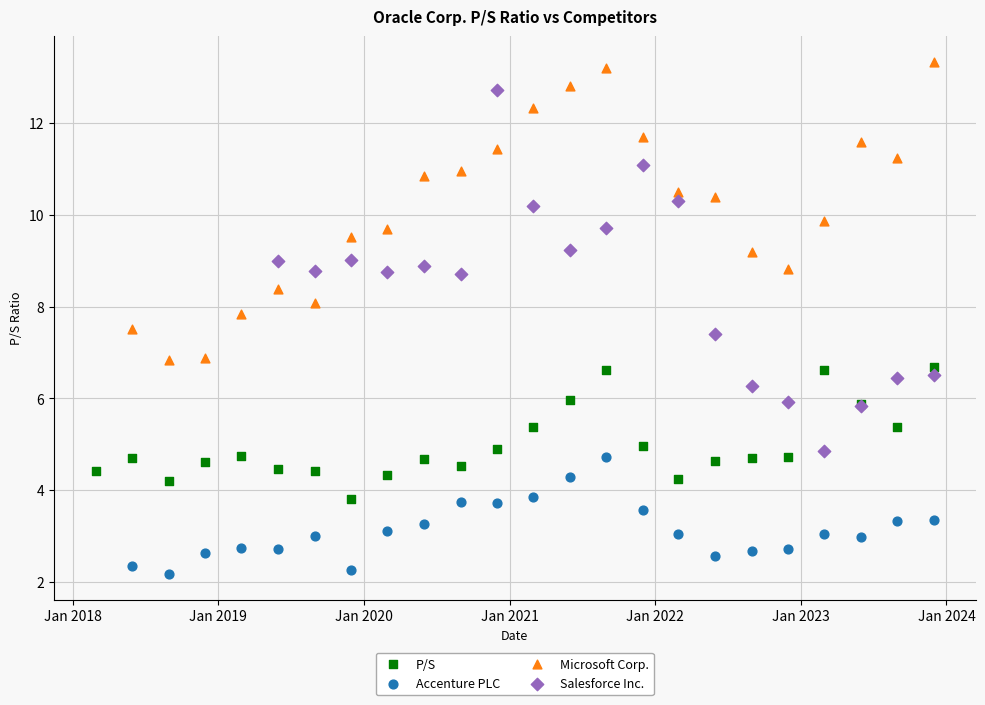

Which series has the widest spread of Y values?

Salesforce Inc.